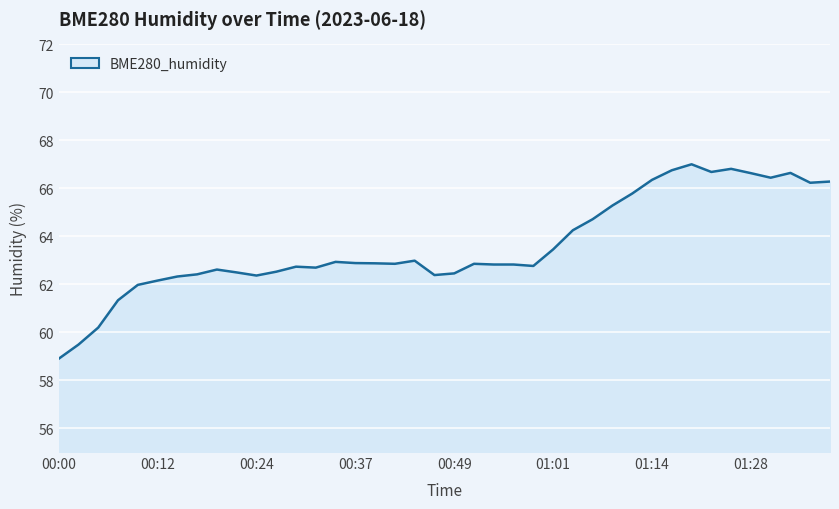

What is the greatest value displayed?

67.0